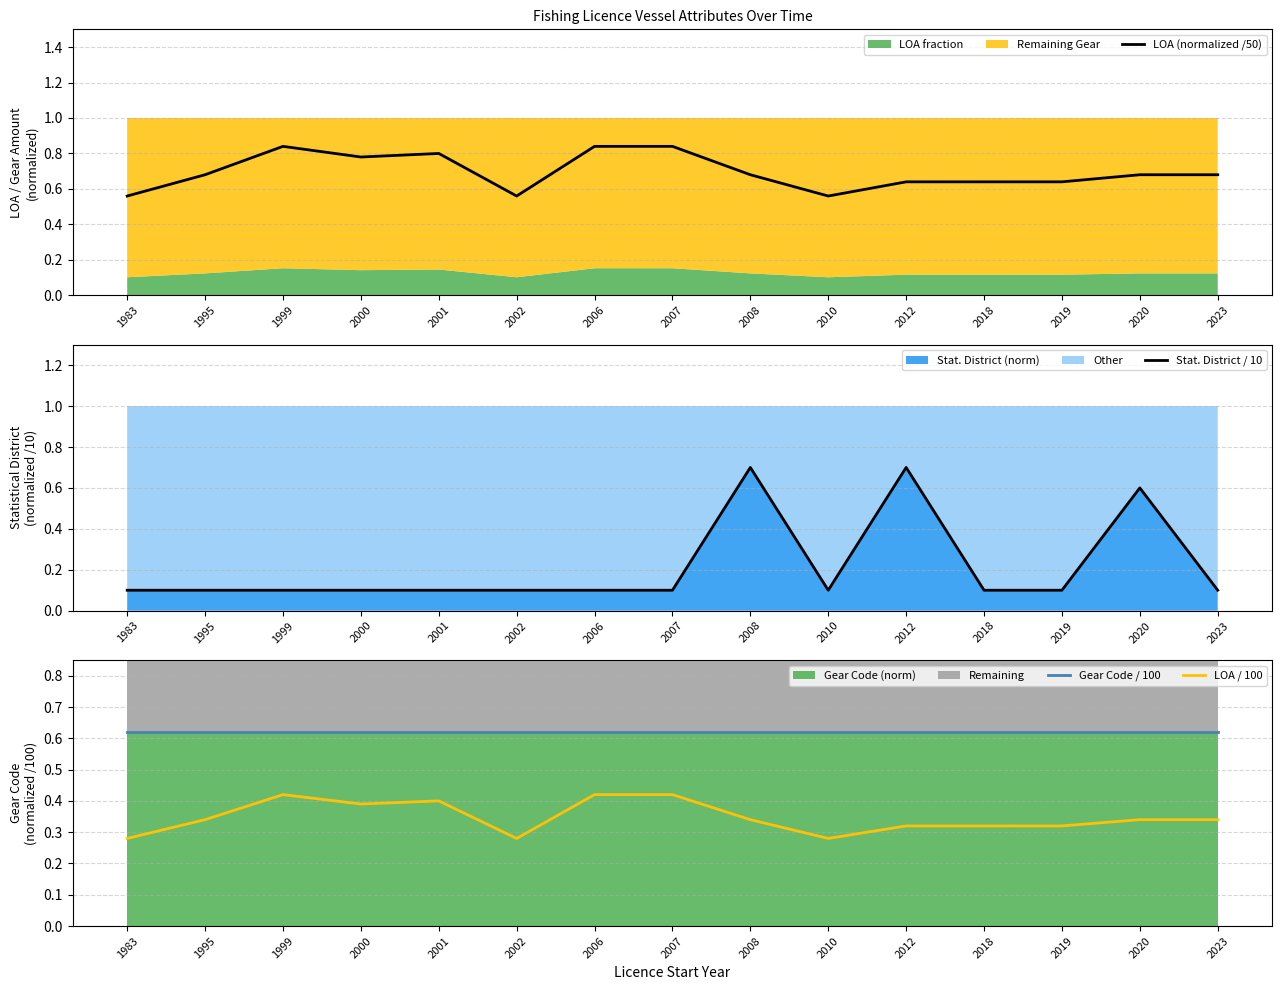

How many data points does each series have?

15